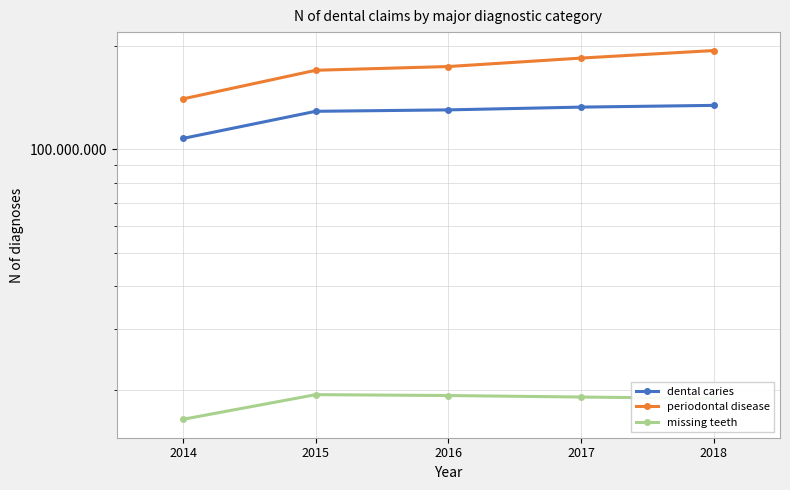

Reading right to left, transcribe all the data shown in this chart.

dental caries: 2018=134161234	2017=132611007	2016=130172602	2015=128939230	2014=107549905
periodontal disease: 2018=193685587	2017=184154163	2016=174024015	2015=169719402	2014=140143615
missing teeth: 2018=18840620	2017=19024386	2016=19215128	2015=19330067	2014=16389285